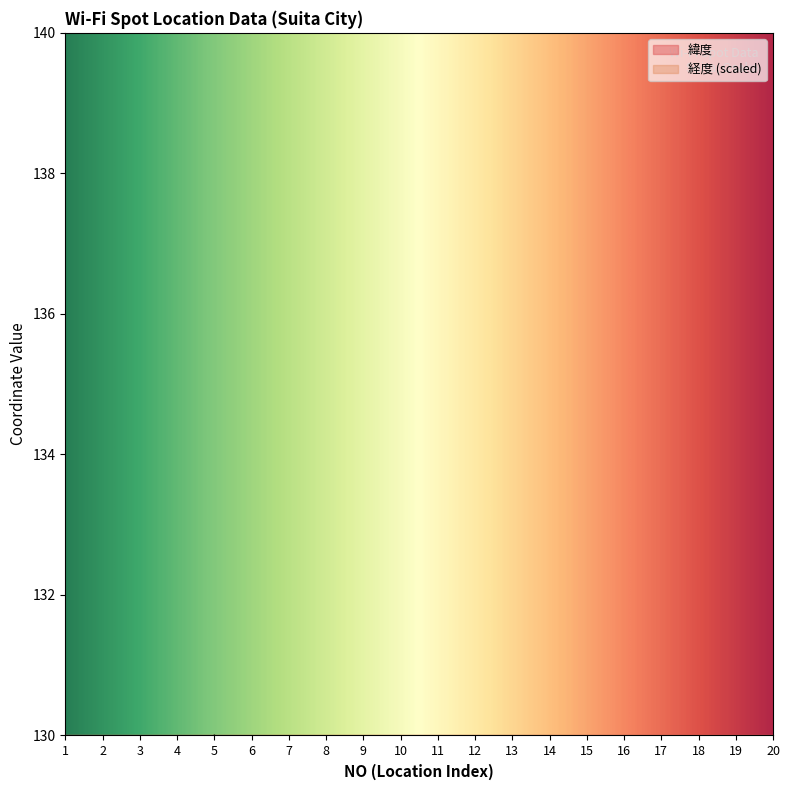

What is the difference between the second highest and minimum values in the 緯度 series?

0.6